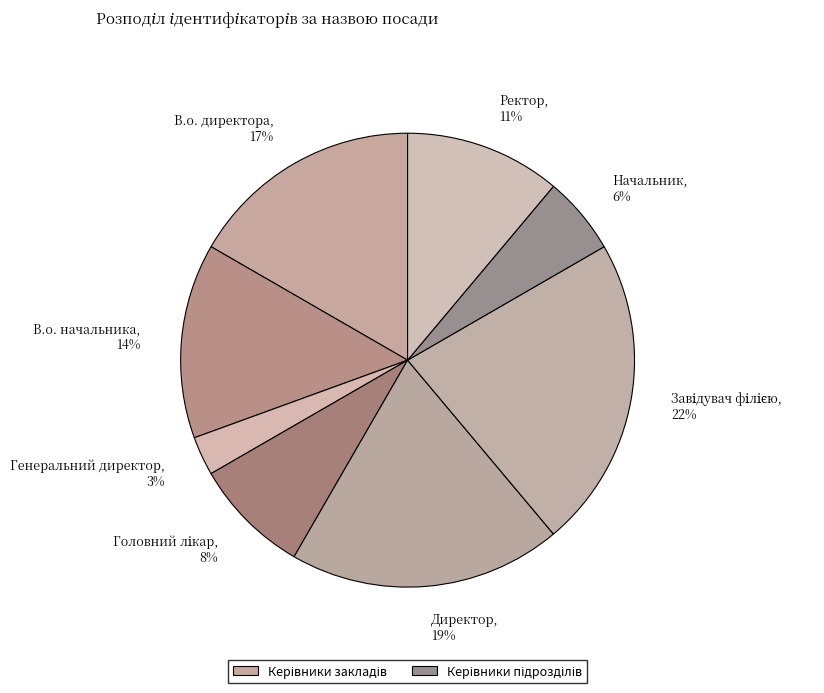

True or false: В.о. директора accounts for 17% of the total.

True